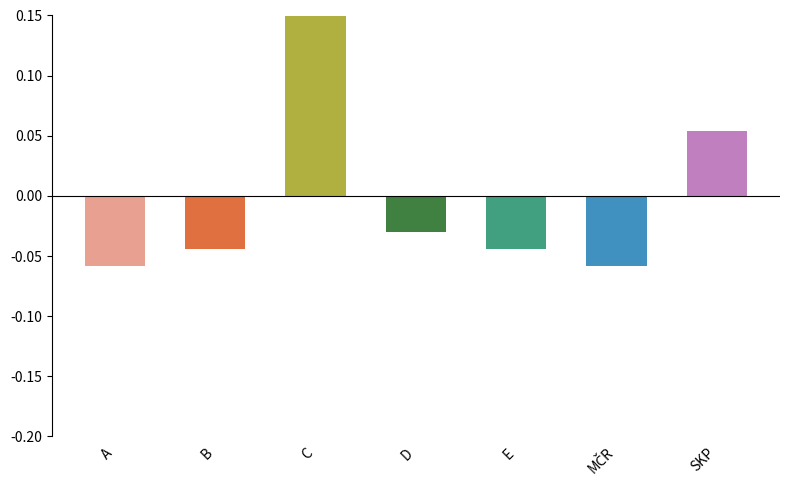

What is the approximate value at MČR?

-0.1